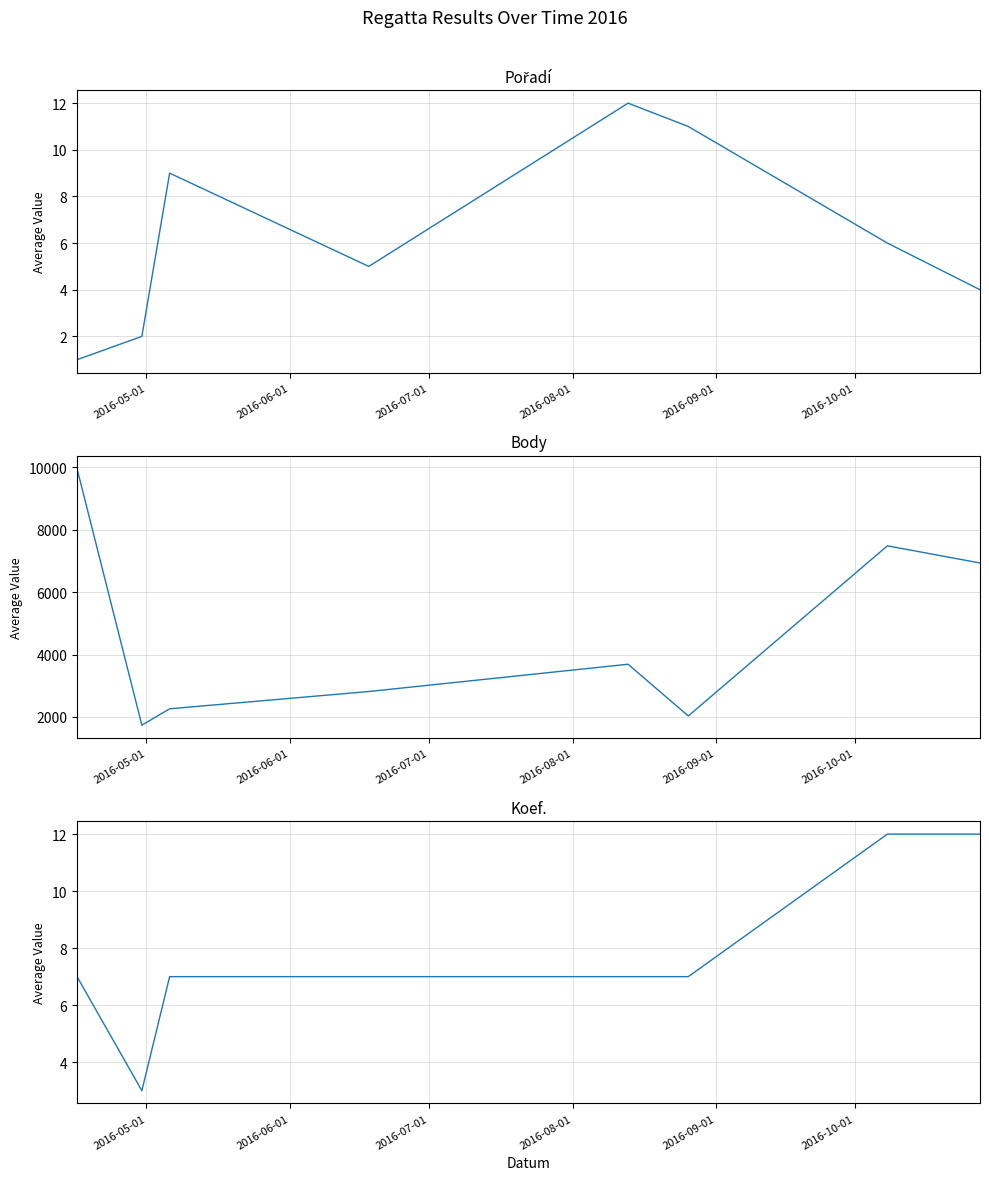

Which series has the largest range (max minus min)?

Body